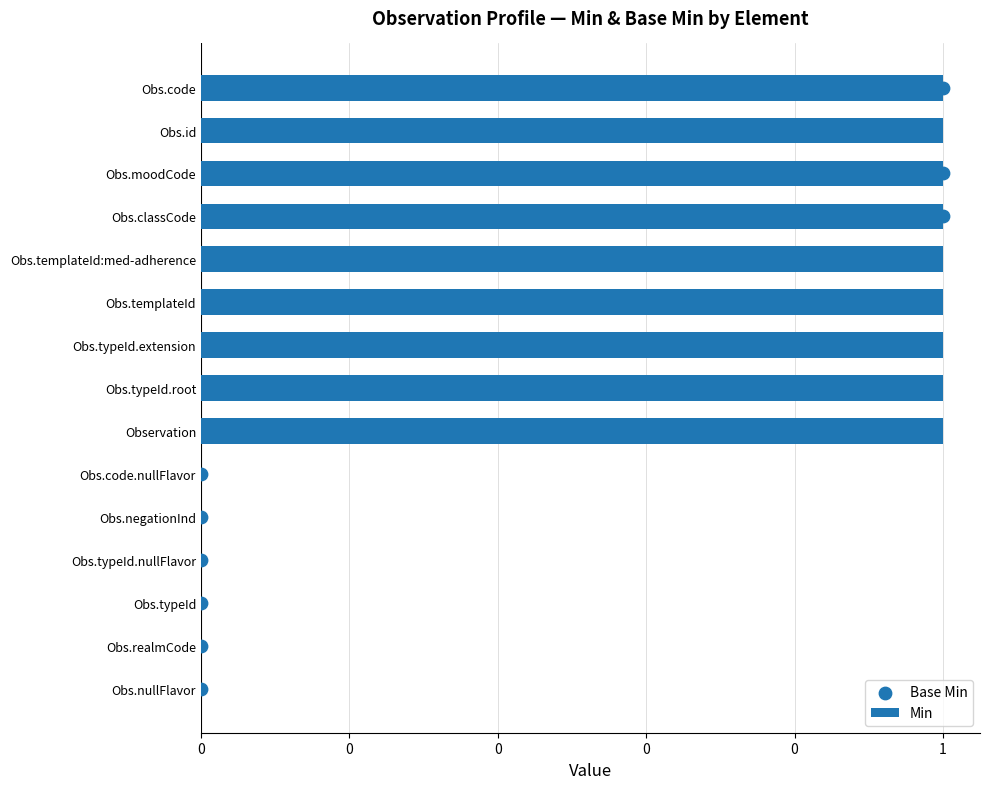

Which series has the largest Y range (max minus min)?

Base Min